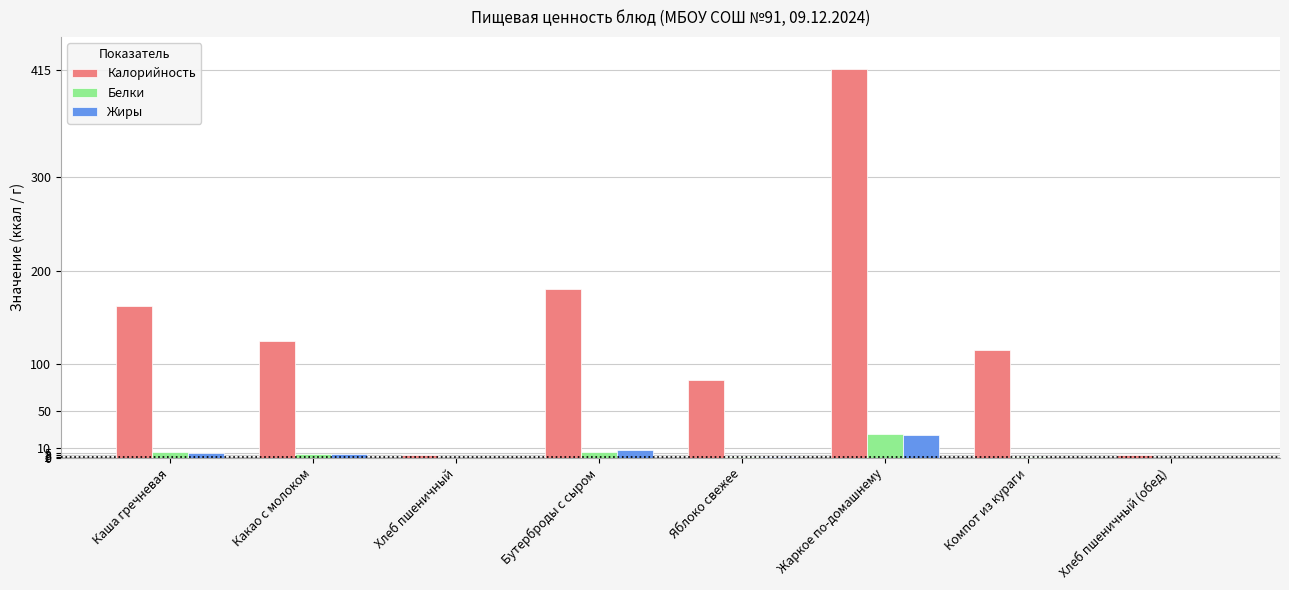

What is the average value of the Белки series?

5.6